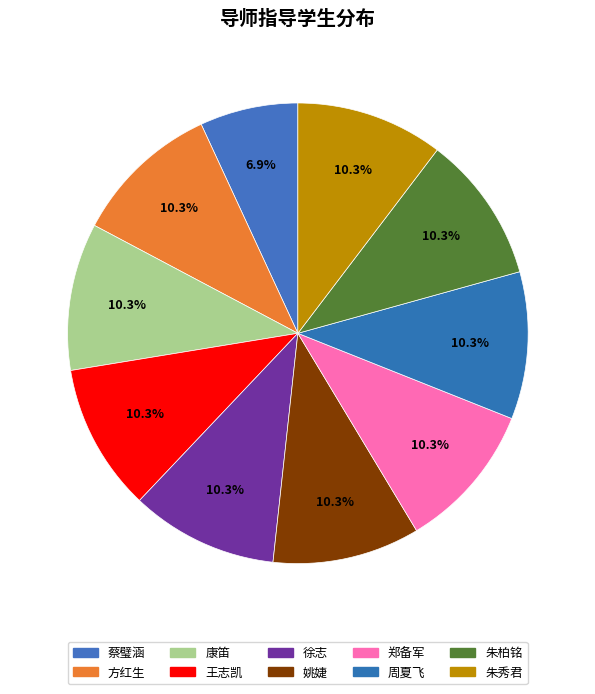

Which slice is the smallest?

蔡璧涵